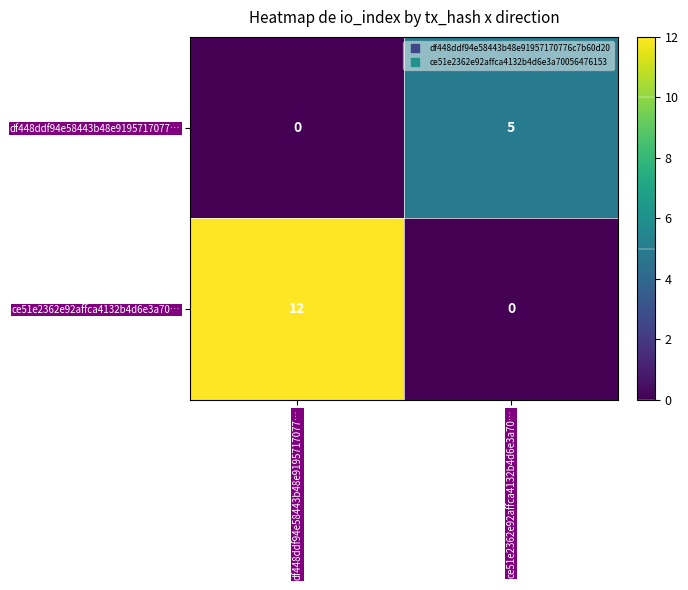

What is the approximate value of ce51e2362e92affca4132b4d6e3a70… at df448ddf94e58443b48e9195717077…, to the nearest 10?

10